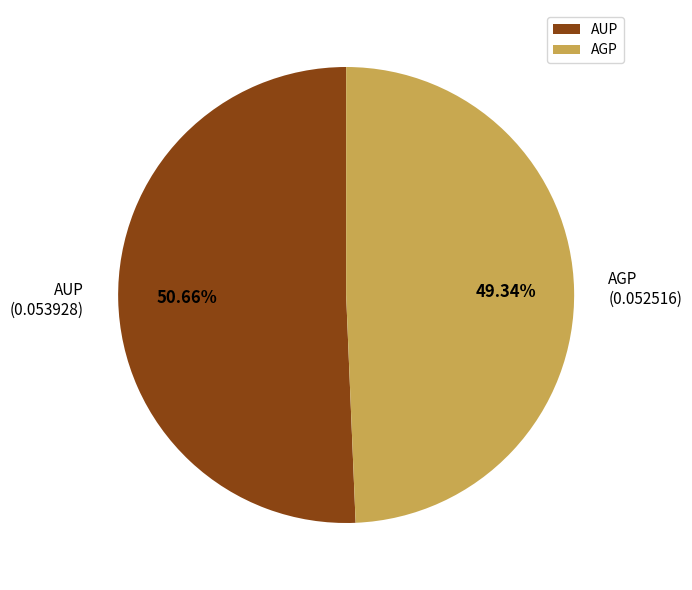

What percentage do AGP and AUP together represent?

100.0%